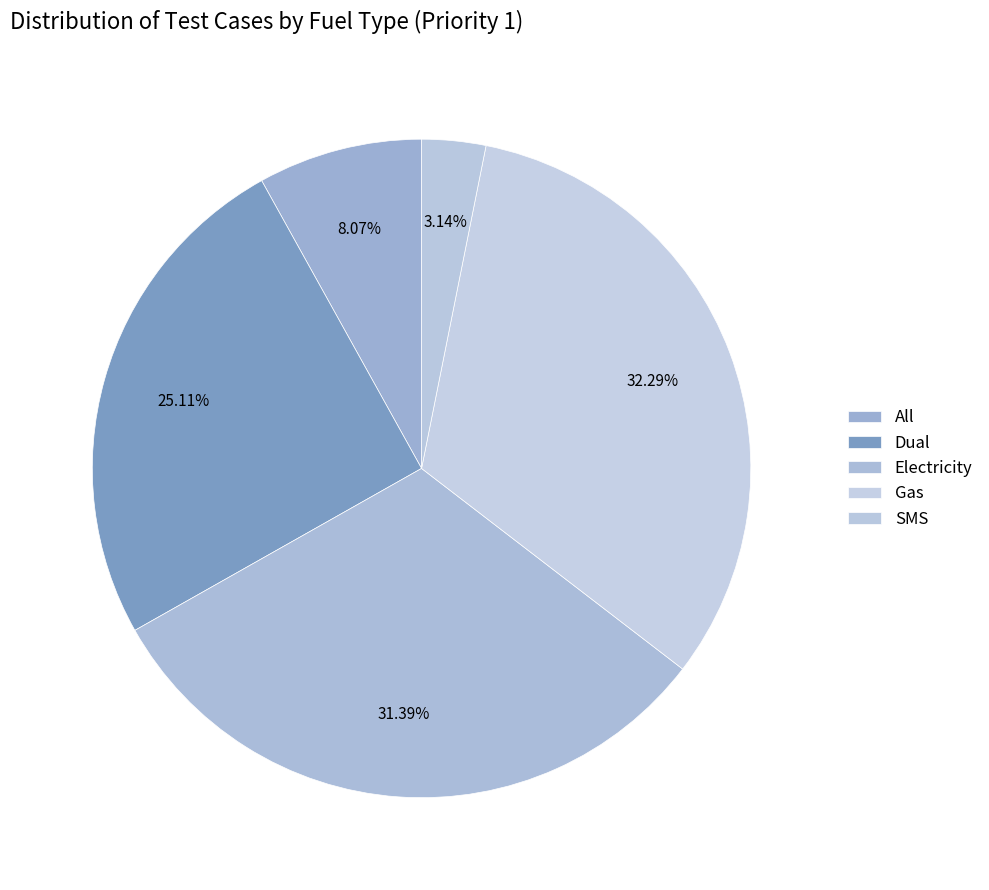

Which category has the smallest portion of the pie?

SMS